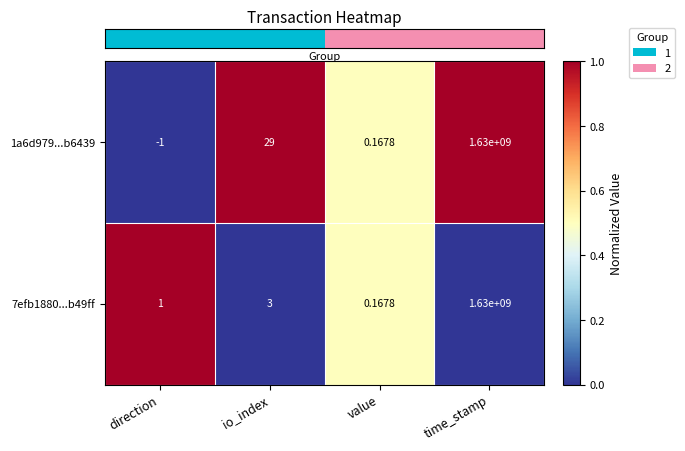

Is the value of 7efb1880...b49ff at time_stamp greater than the value of 1a6d979...b6439 at value?

Yes